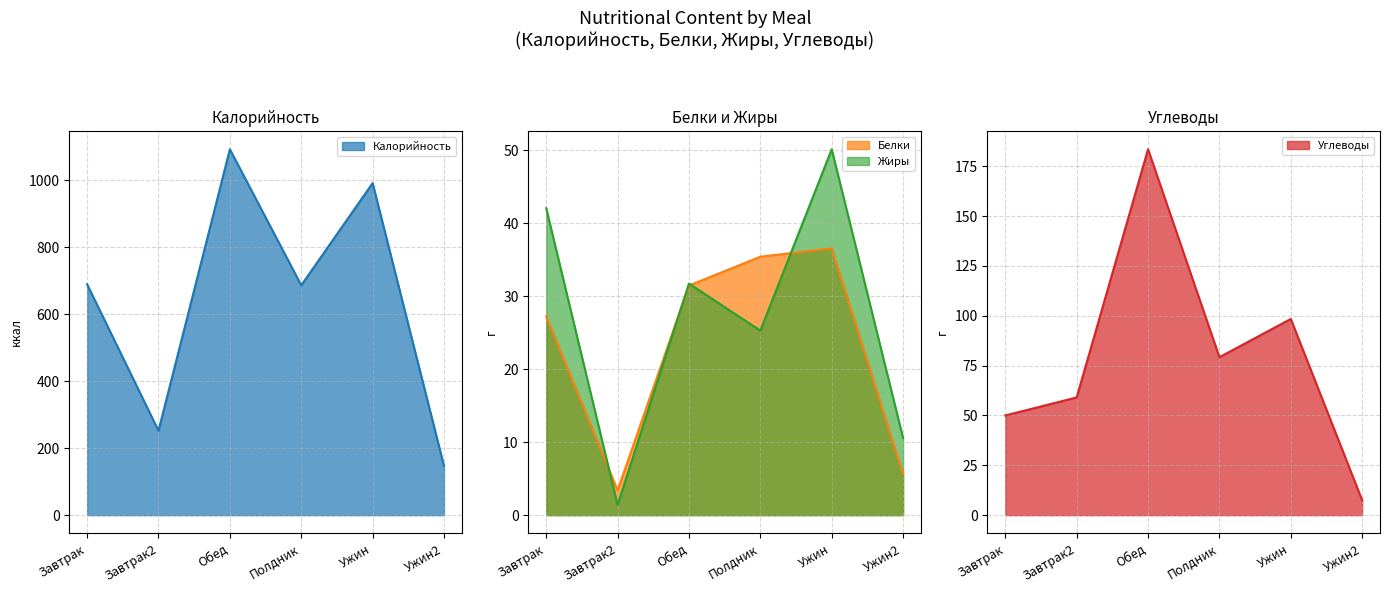

What is the sum of the Белки values at Обед and Ужин?

68.0